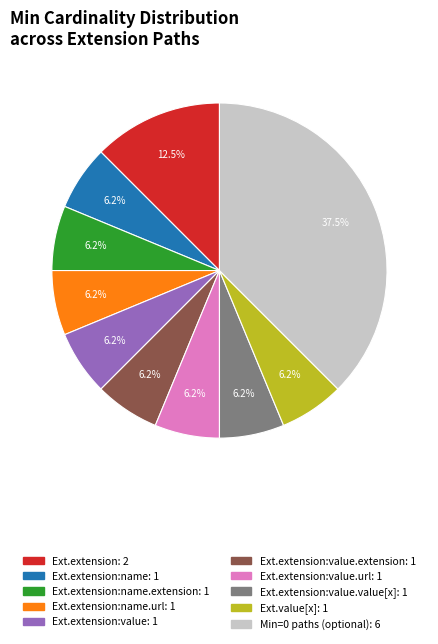

Is there a majority slice in this chart?

No